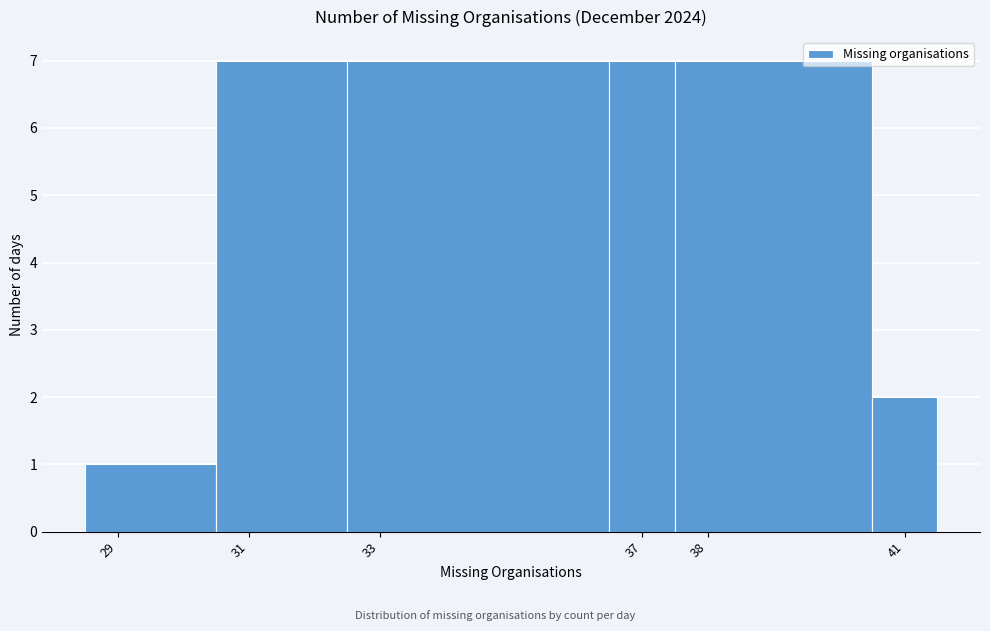

Reading left to right, transcribe this chart: for each bar, give the range it covers on the x-axis and its height. The values are not printed on the chart, so give them approximately, as read against the axis.

28.5 to 30.5: 1
30.5 to 32.5: 7
32.5 to 36.5: 7
36.5 to 37.5: 7
37.5 to 40.5: 7
40.5 to 41.5: 2